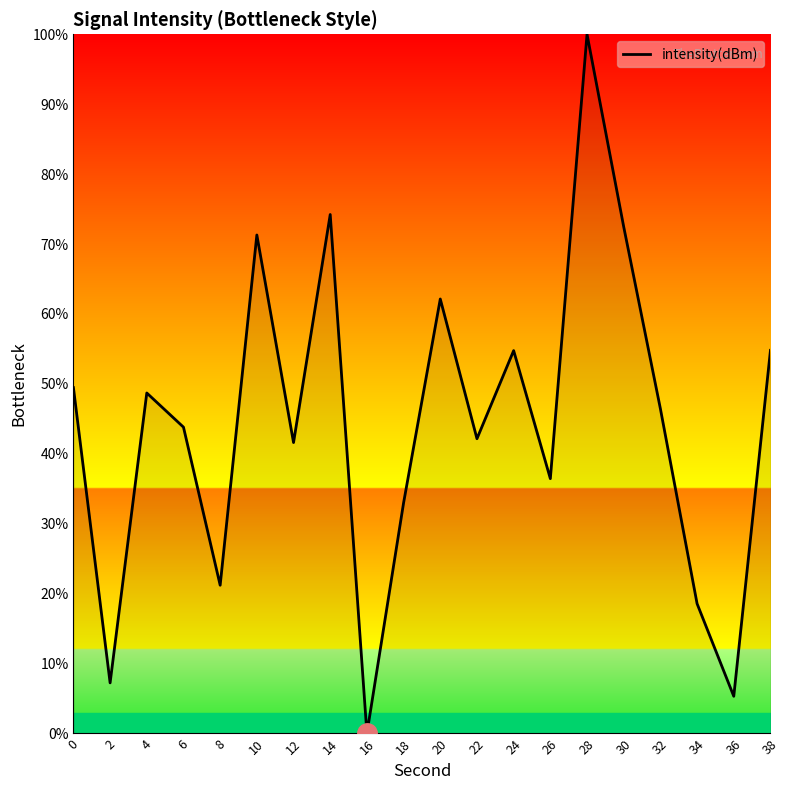

Is it true that the value at 0 is 49.5?

True